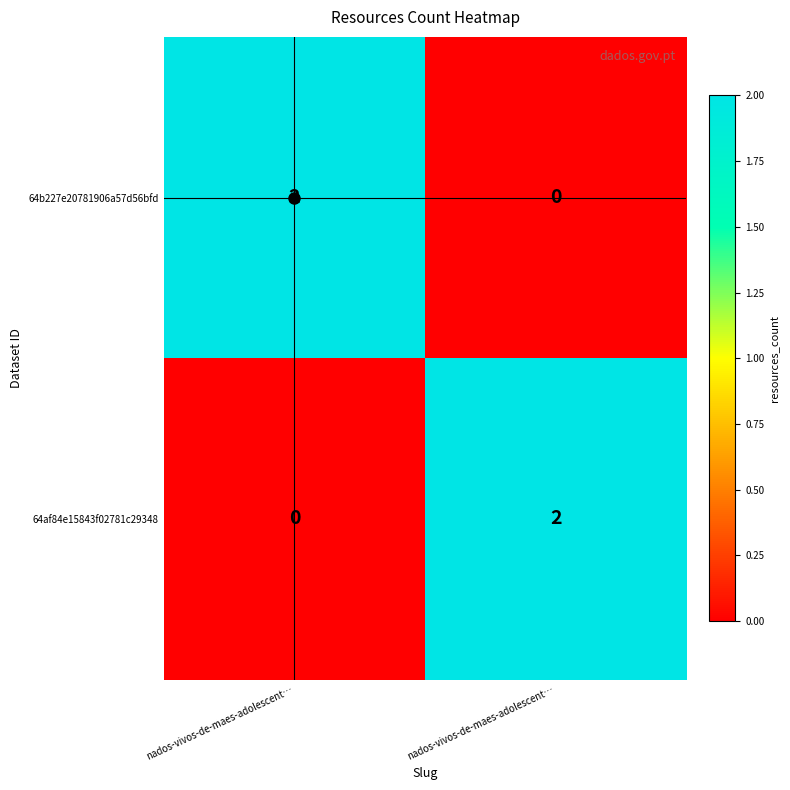

Which series has the largest range (max minus min)?

64b227e20781906a57d56bfd